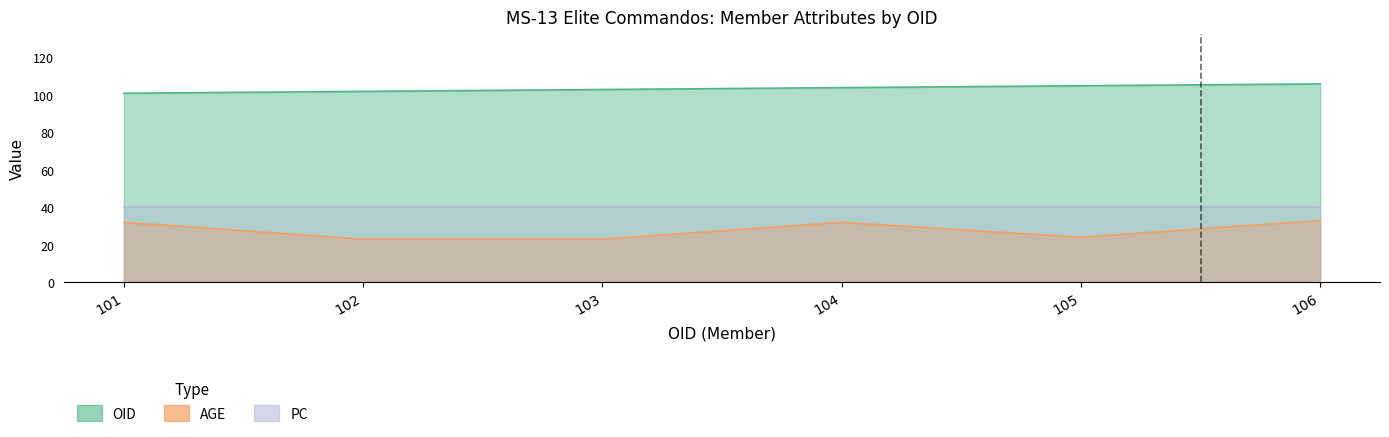

True or false: AGE and OID intersect in this chart.

False